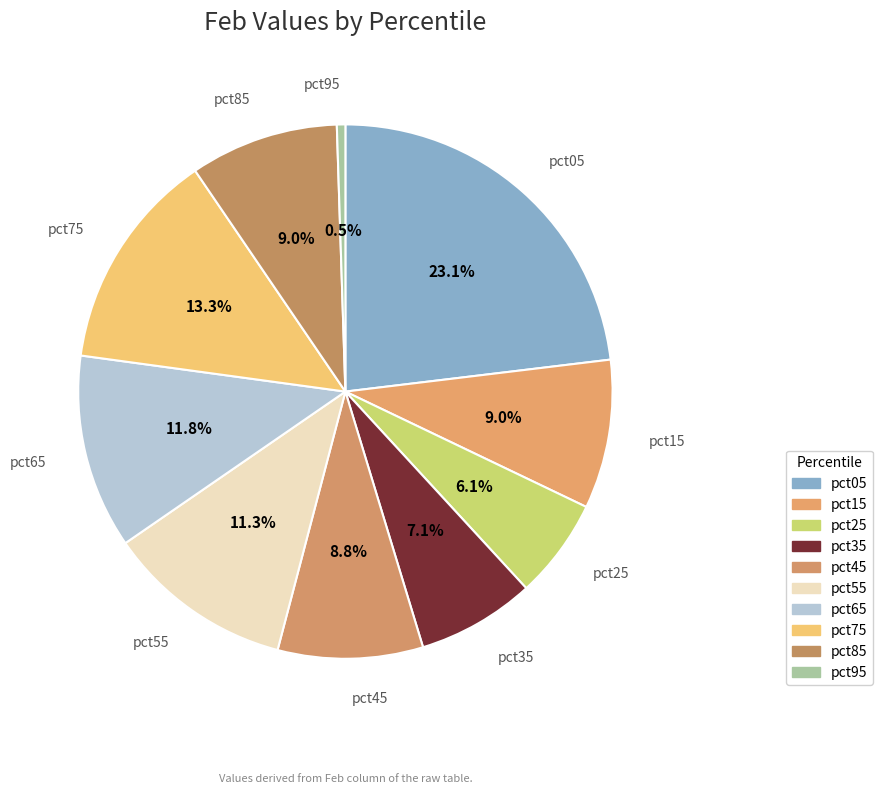

Rank the categories by value from highest to lowest.

pct05, pct75, pct65, pct55, pct15, pct85, pct45, pct35, pct25, pct95